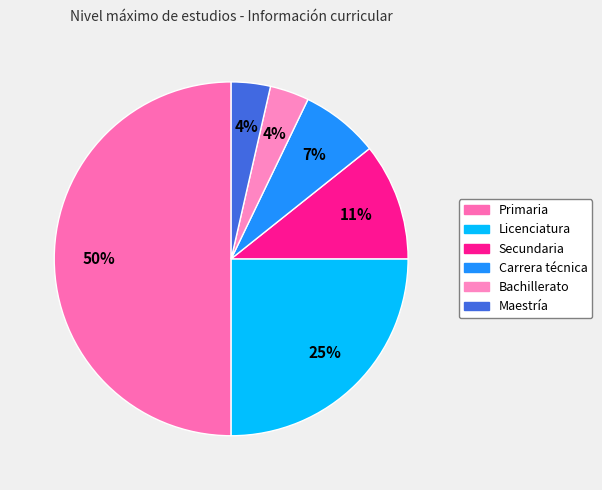

Count the number of slices in the pie.

6